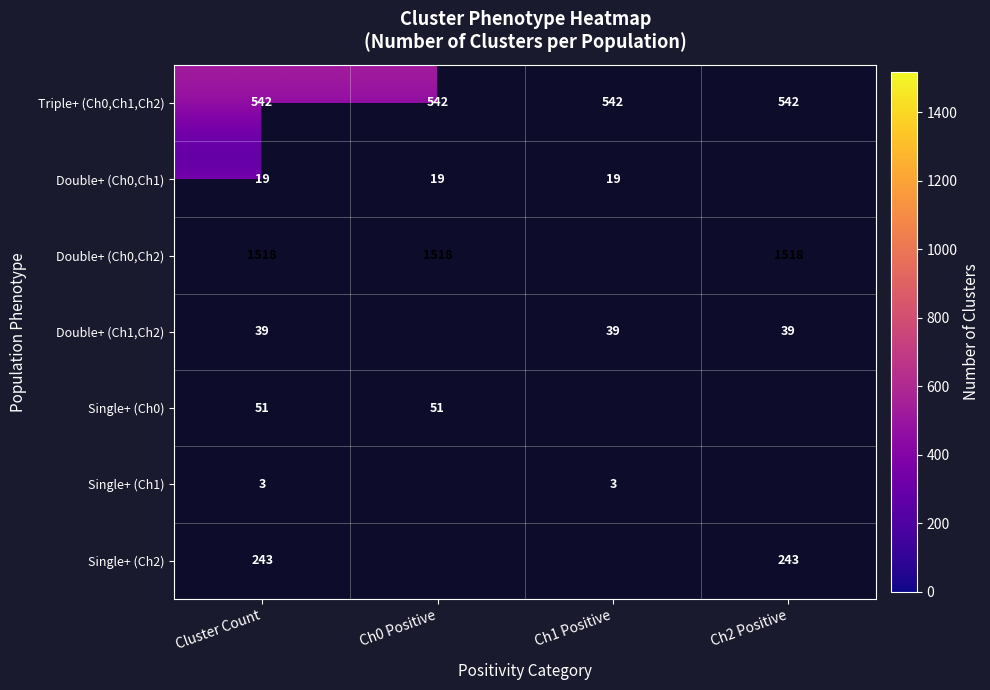

What is the minimum value shown in the chart?

3.0